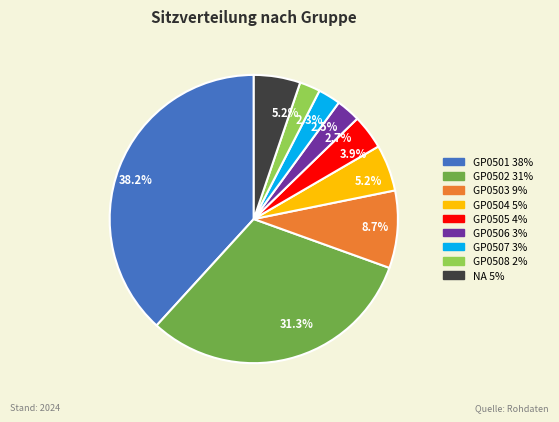

Which slice is the largest?

GP0501